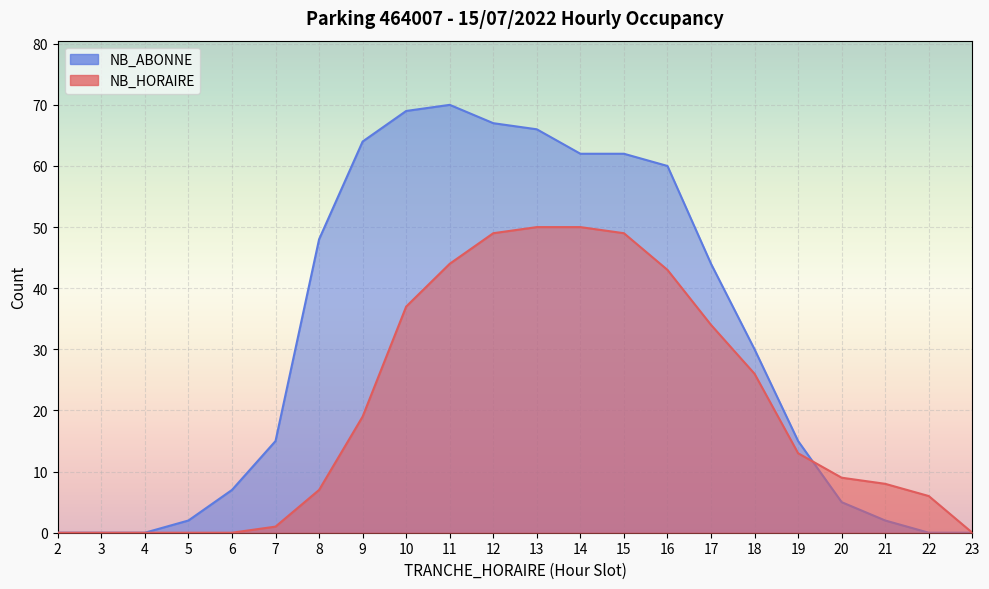

What is the maximum value shown in the chart?

70